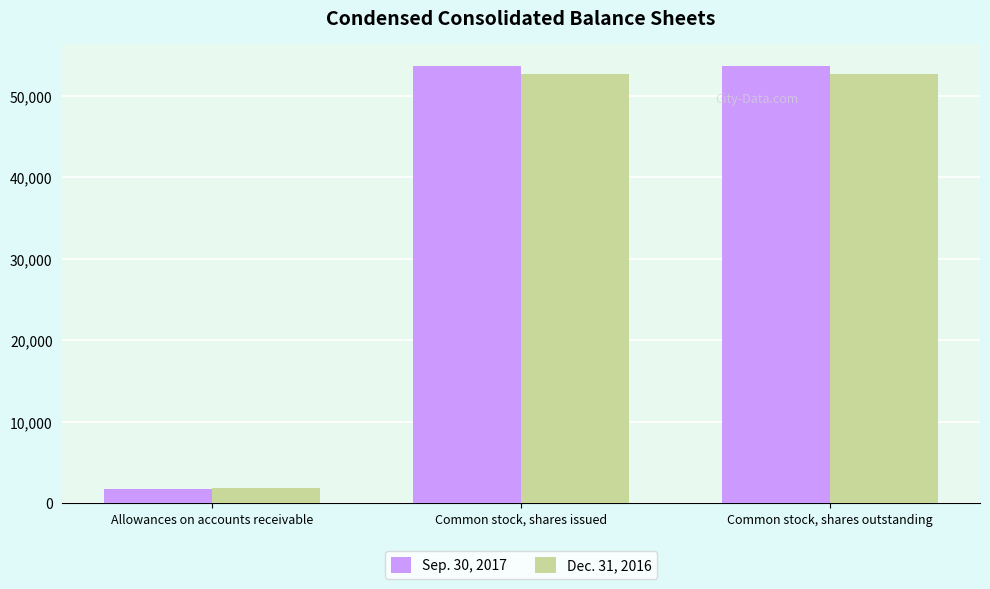

What is the spread (max minus min) of values at Common stock, shares outstanding?

1043